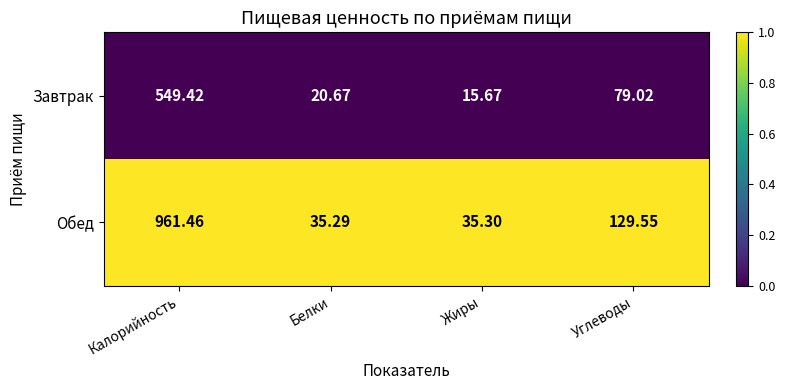

At which category is the sum across all series the highest?

Калорийность